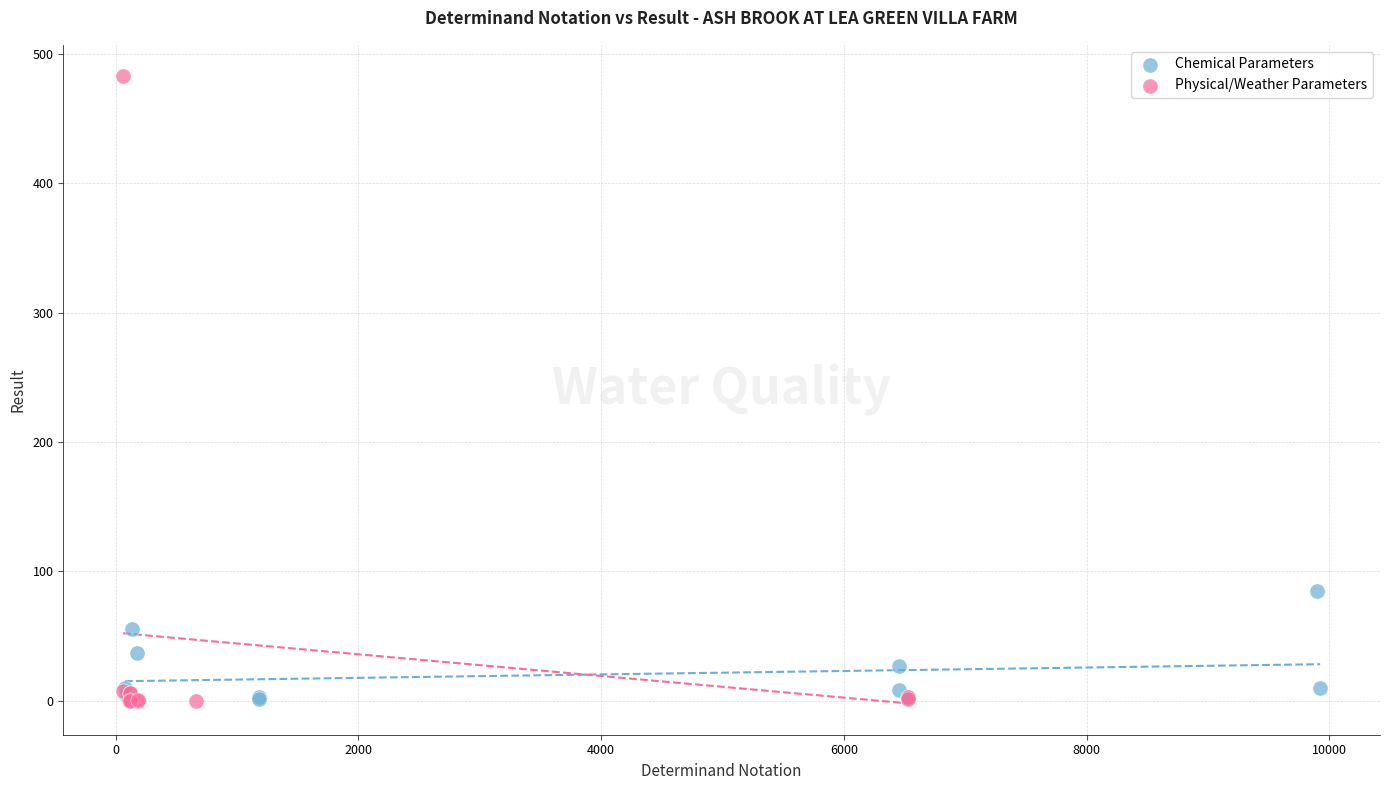

Which series reaches the maximum Y coordinate?

Physical/Weather Parameters